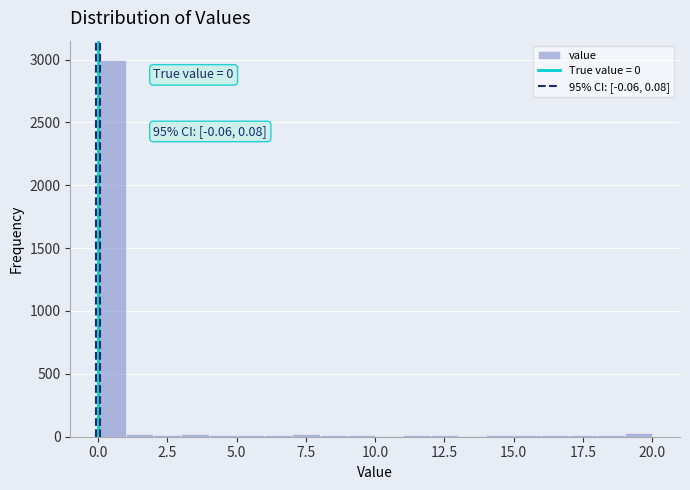

Around what value on the x-axis is the tallest bar? Give the approximate position of its centre, as read against the axis.

0.5